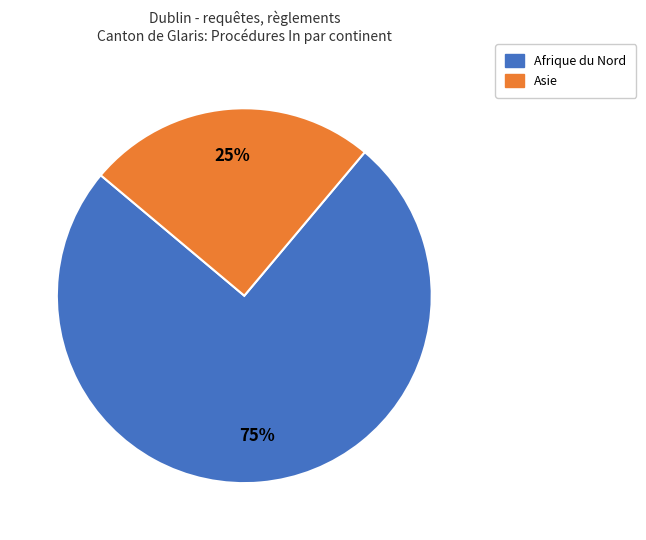

To the nearest percent, what is the average slice percentage?

50%